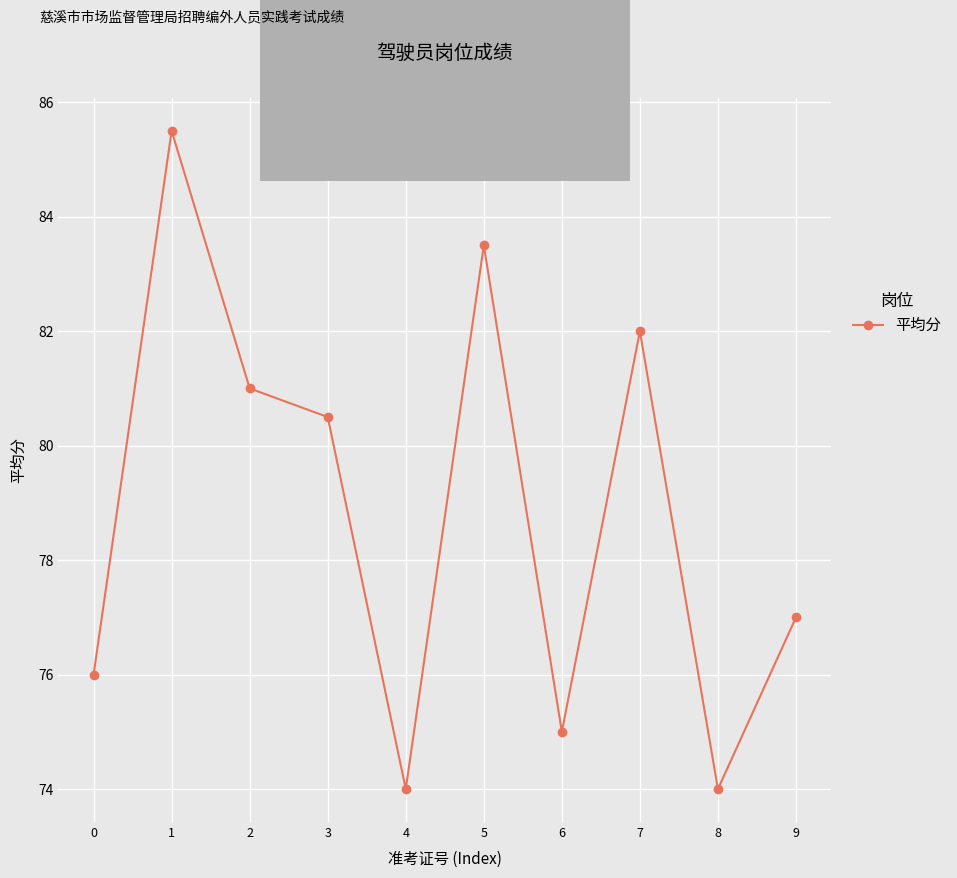

What is the ratio of the value at 4 to the value at 5?

0.9